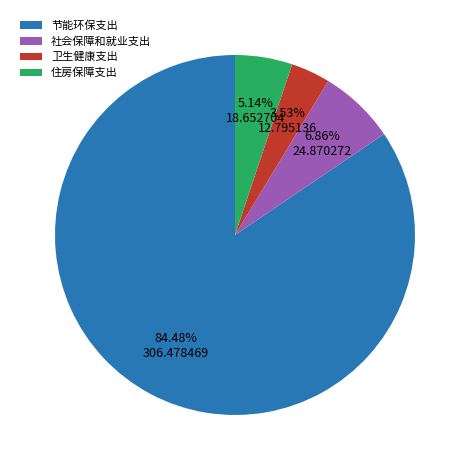

Is it true that 卫生健康支出 is 4% of the pie?

True